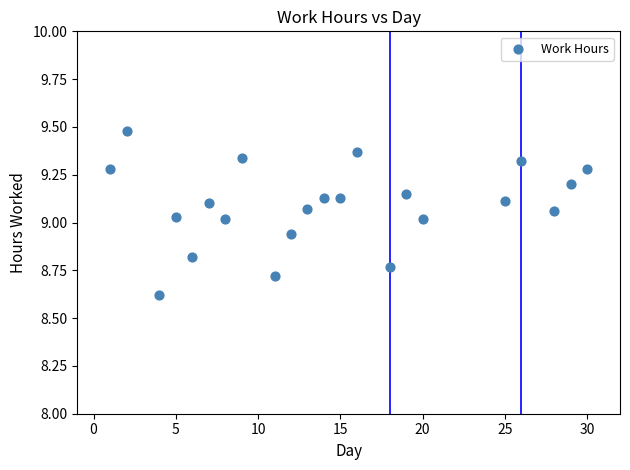

What is the range of X values (max minus min)?

29.0